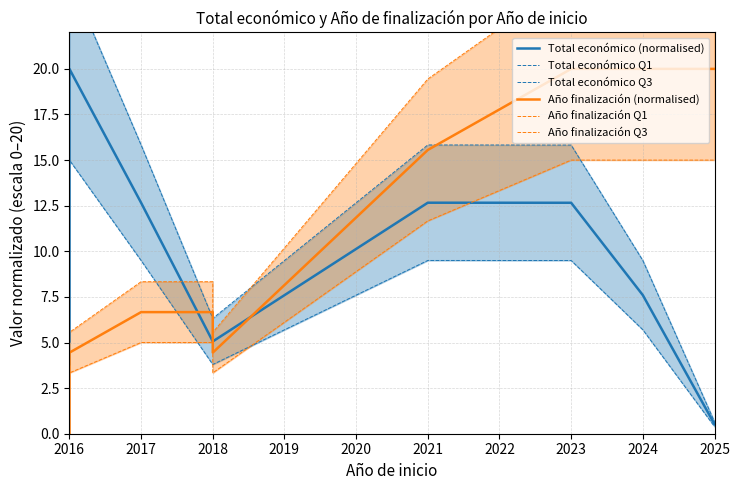

True or false: Año finalización Q3 has more than 2 points higher than both neighbors.

False